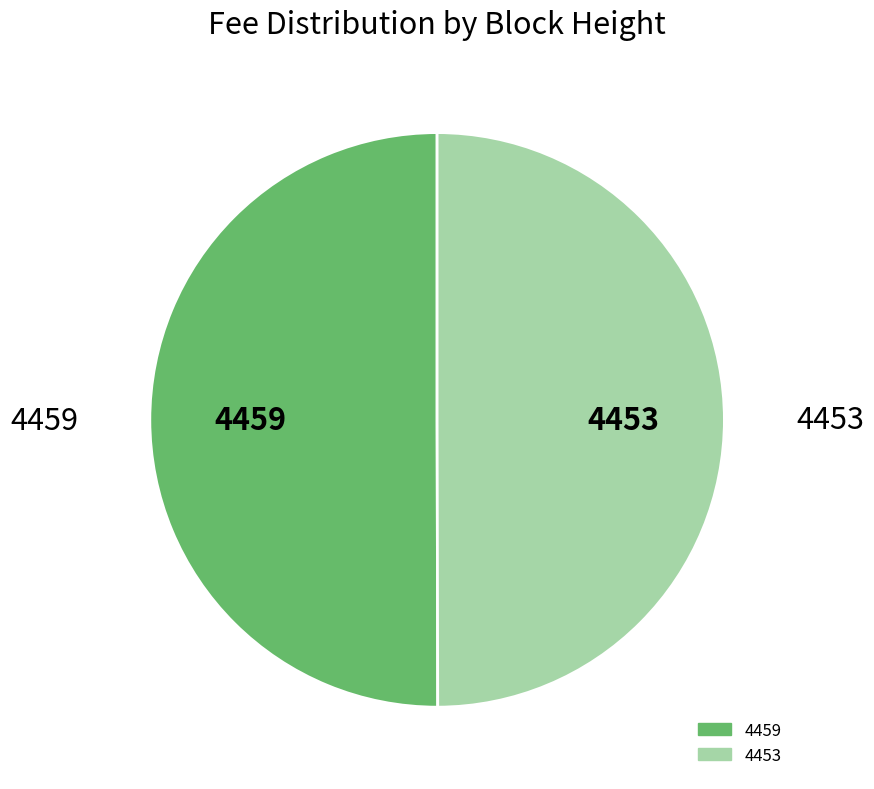

What is the ratio of the value at 4453 to the value at 4459?

1.0